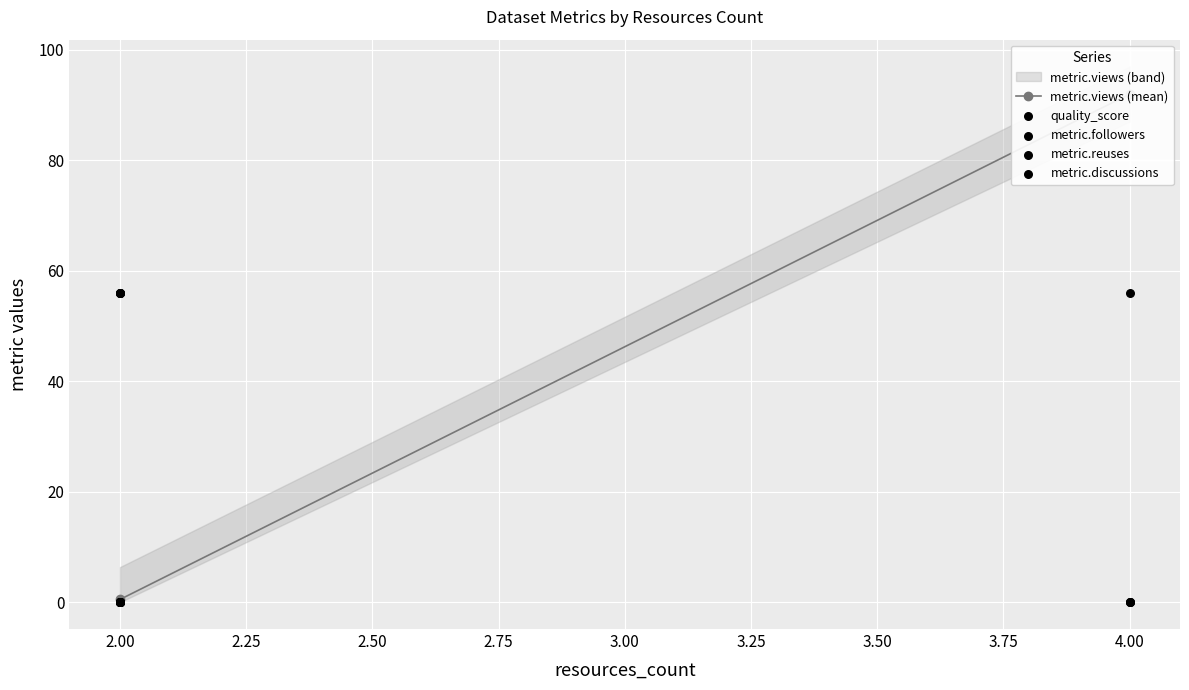

What are all the series names shown in the legend?

metric.views, quality_score, metric.discussions, metric.reuses, metric.followers